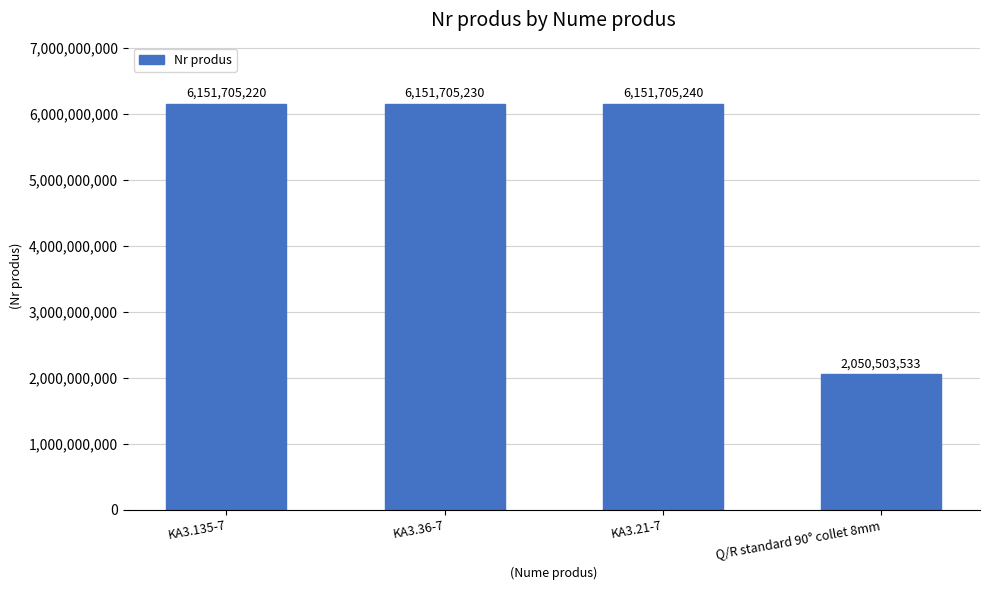

List the labels in order of value, smallest first.

Q/R standard 90° collet 8mm, KA3.135-7, KA3.36-7, KA3.21-7